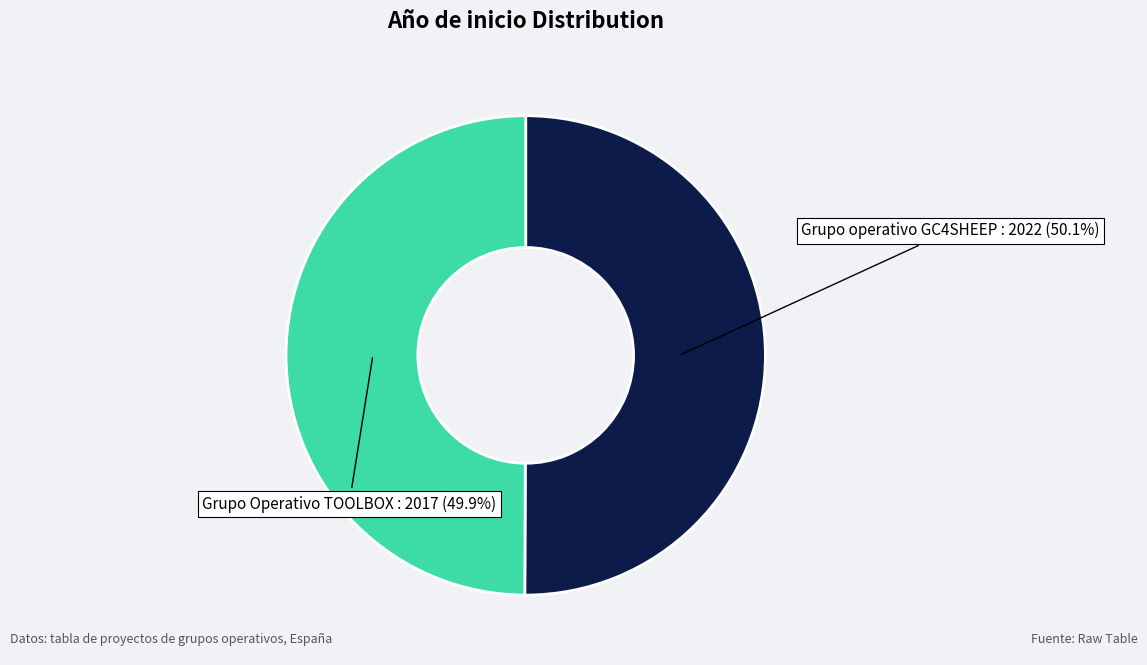

Does any single category account for the majority?

Yes